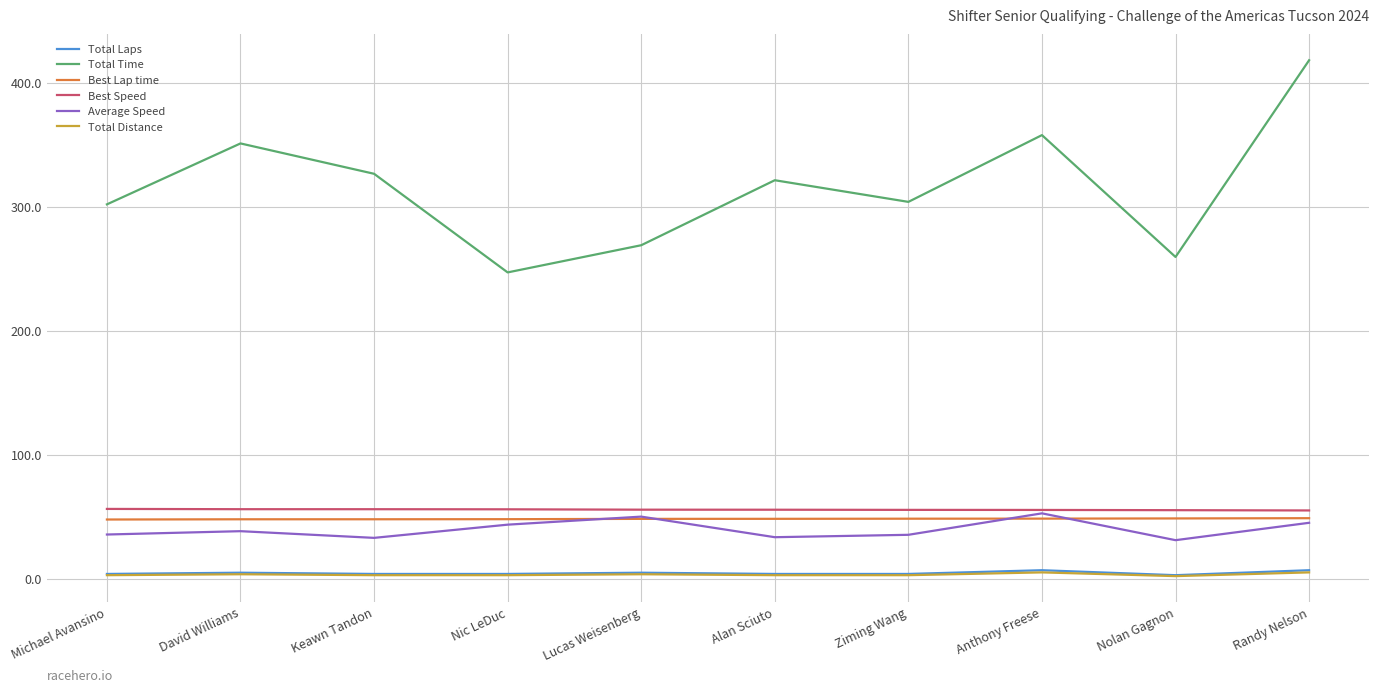

Which category has the highest value across all series?

Randy Nelson